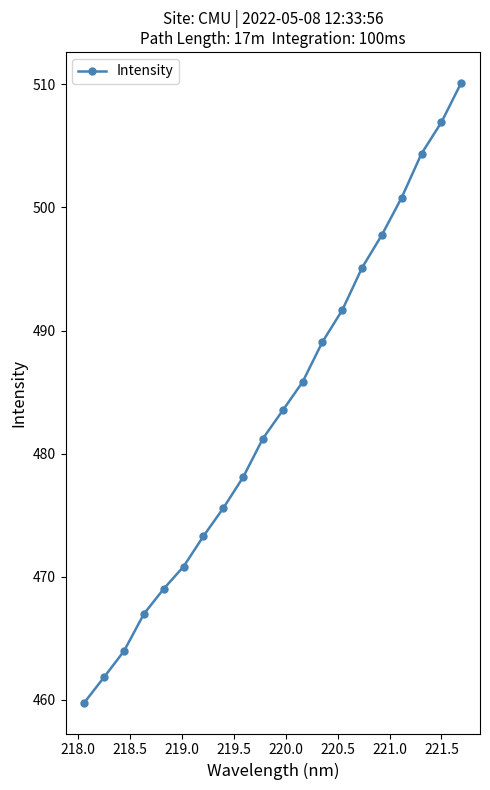

What is the value of the 15th point from the left?

495.1